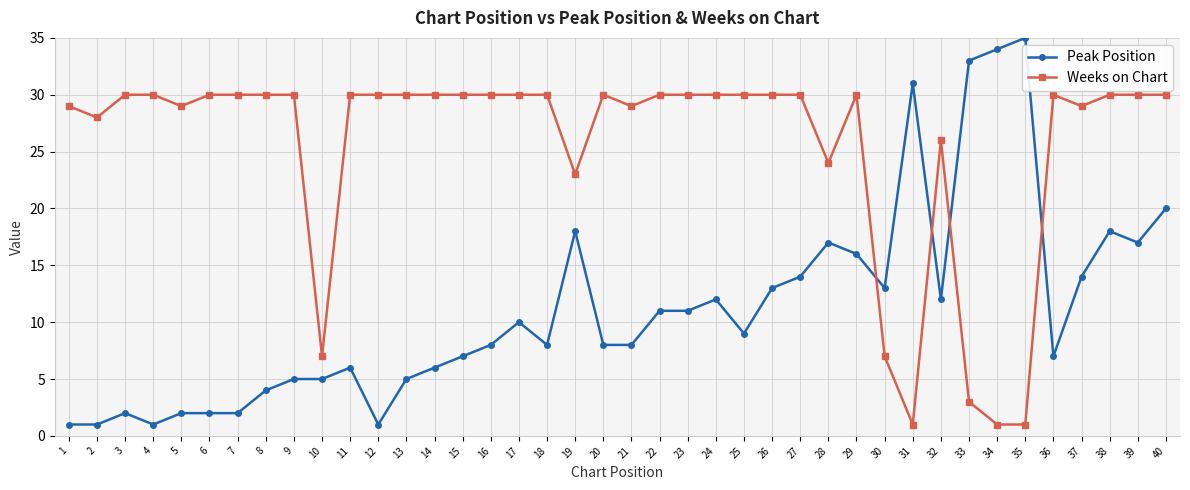

True or false: Peak Position and Weeks on Chart cross at least once.

True